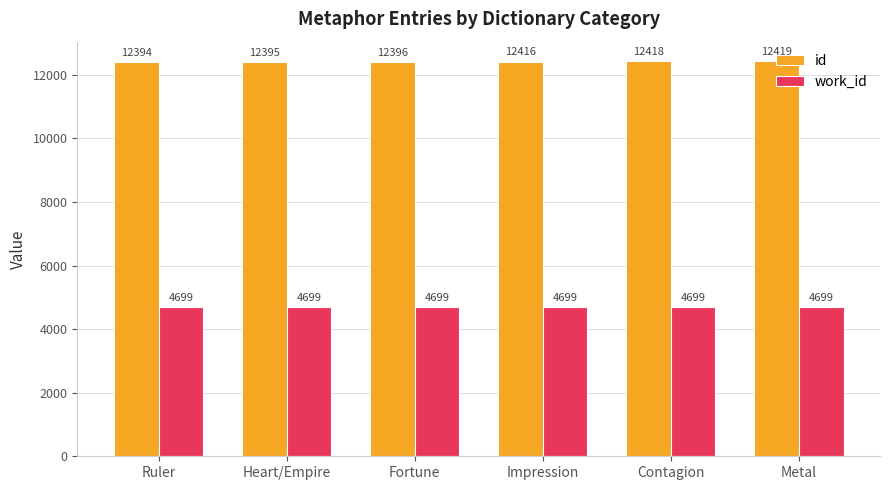

What is the spread (max minus min) of values at Metal?

7720